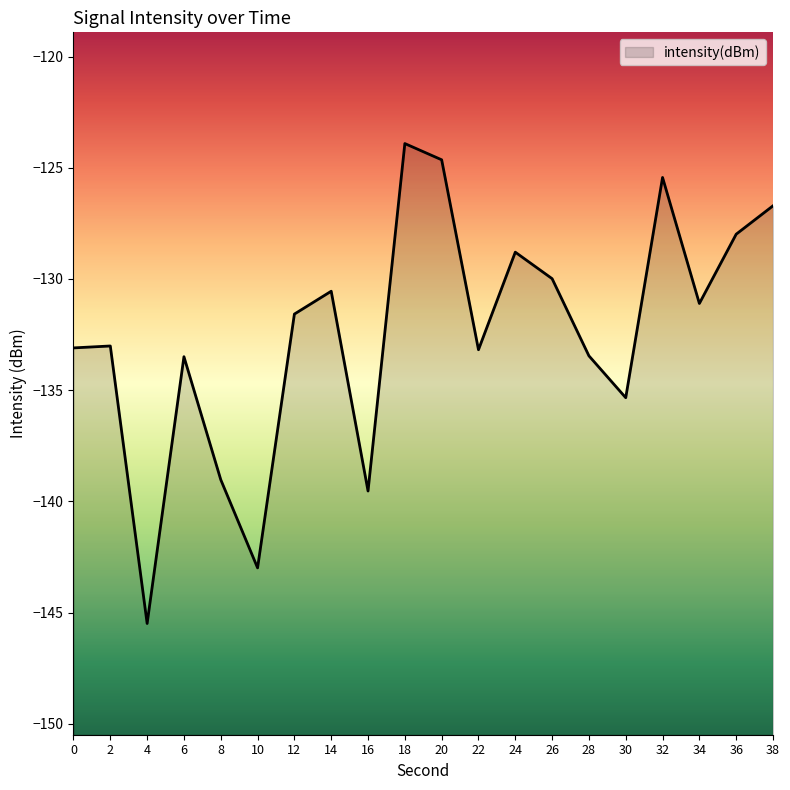

What is the value of the 16th point from the left?

-135.3